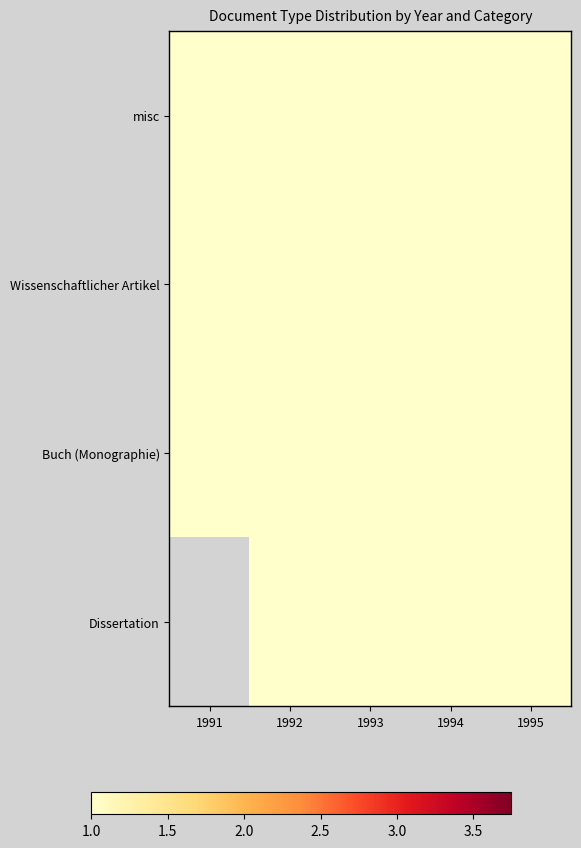

Rank the series by their maximum value, from highest to lowest.

Buch (Monographie), misc, Dissertation, Wissenschaftlicher Artikel